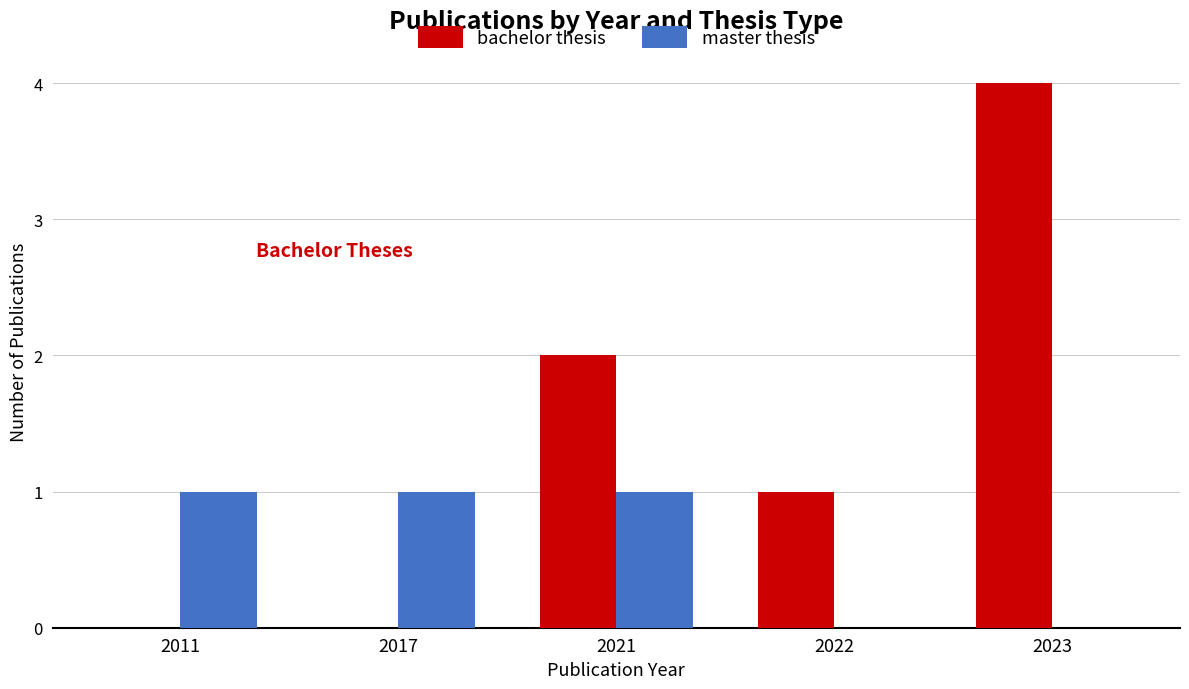

Is it true that master thesis equals 0 at 2011?

False